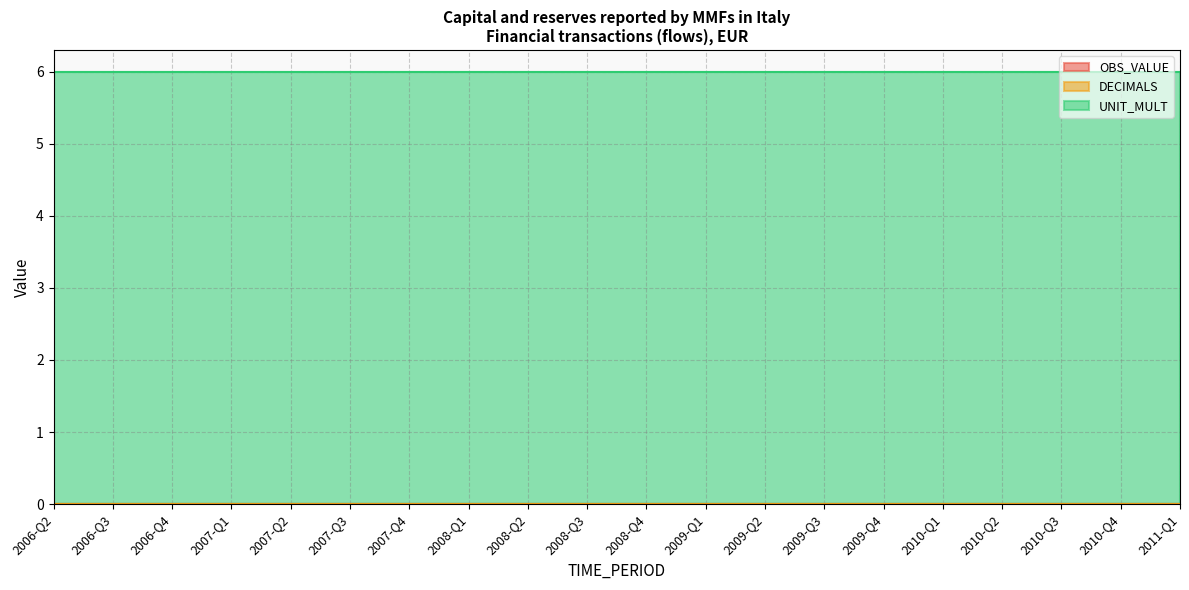

True or false: UNIT_MULT has a value of 9 at 2006-Q2.

False